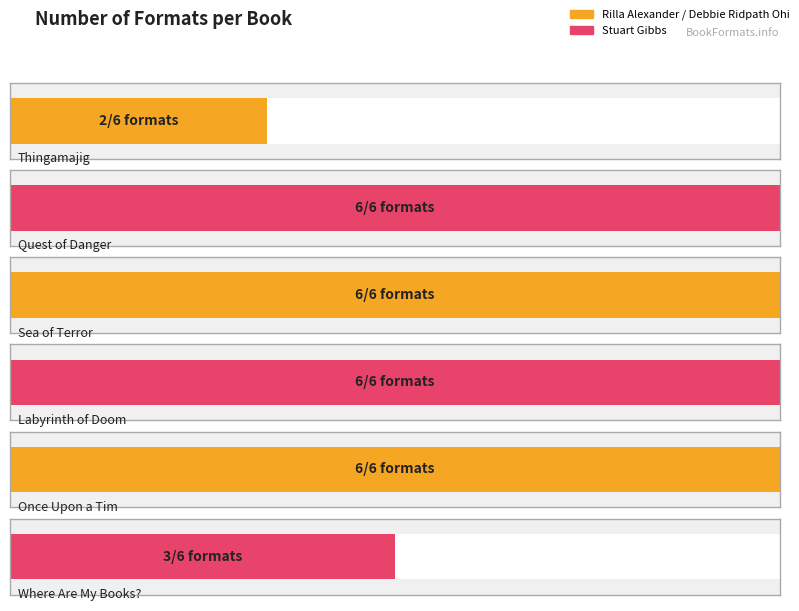

Count the values in the range 3 to 6.

5